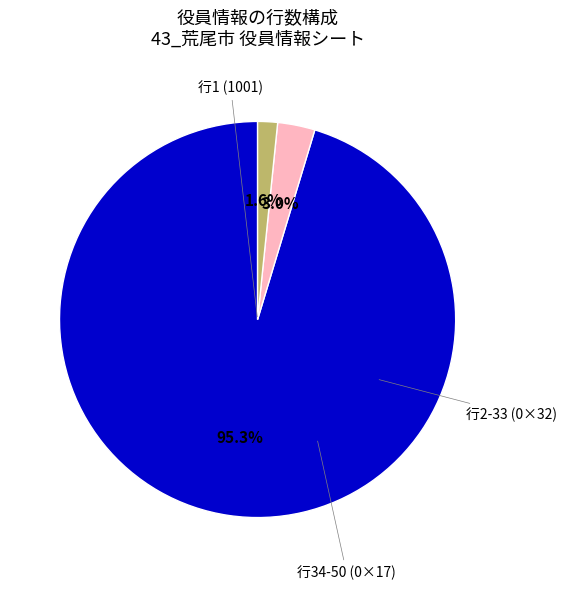

Does any single category account for the majority?

Yes